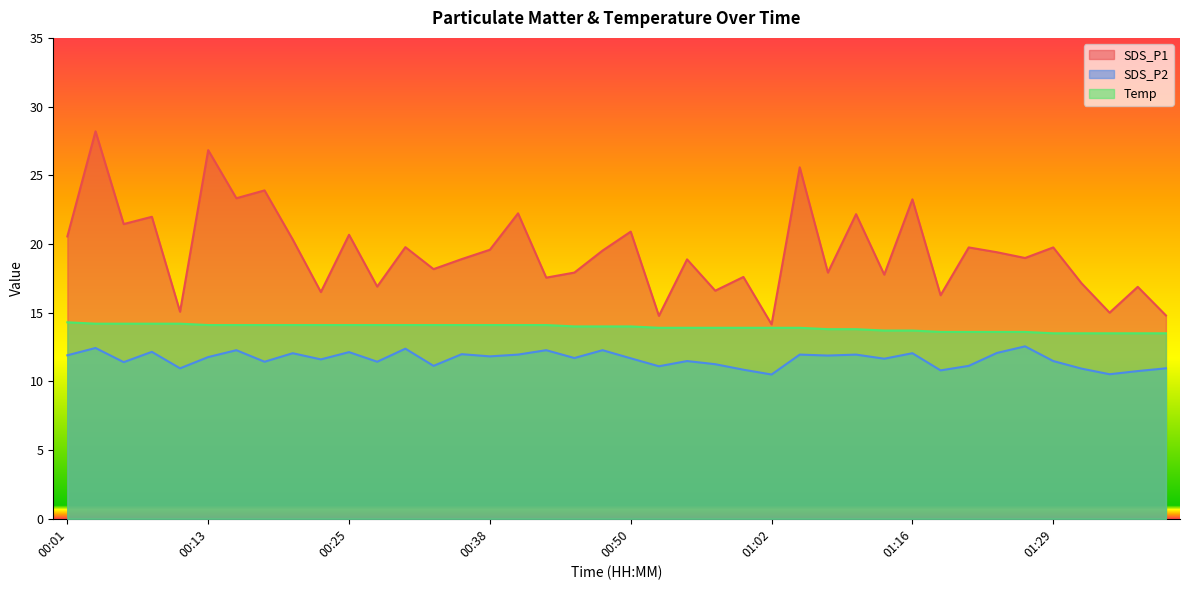

What is the label of the 17th point from the right?

00:58